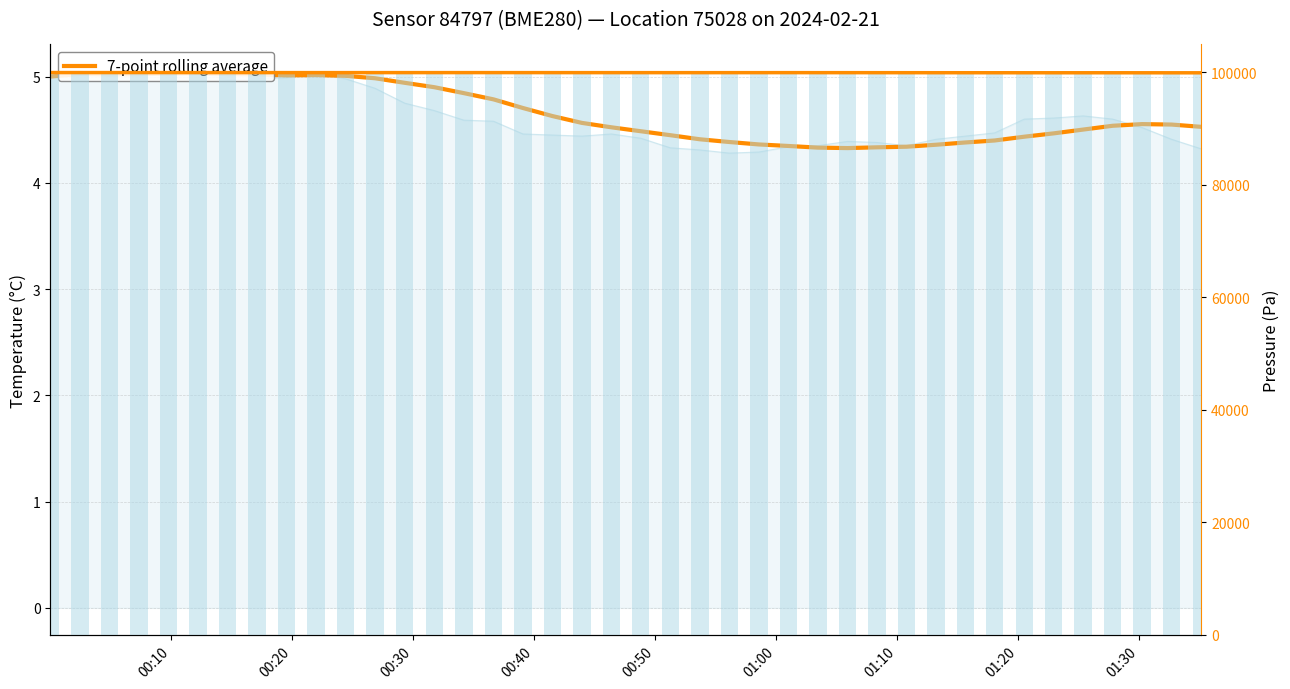

Is it true that temperature 7-pt avg equals 7.3 at 11?

False